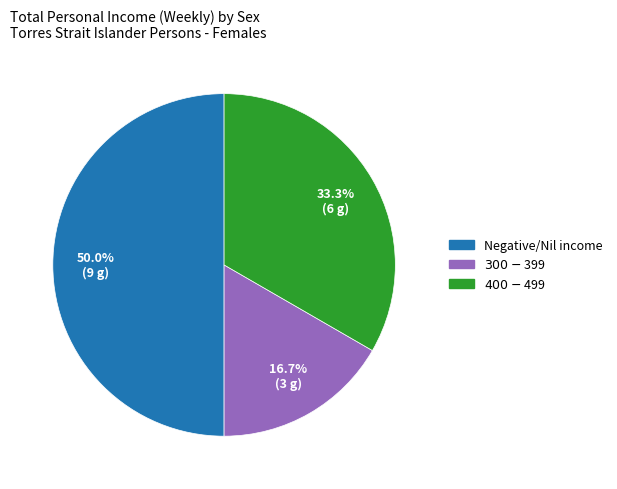

How many slices are in this pie chart?

3